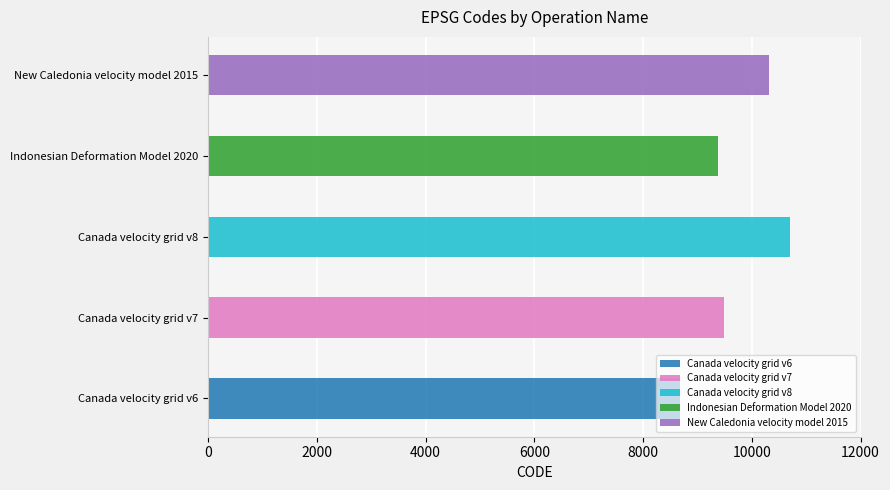

Which label corresponds to the largest value in the chart?

Canada velocity grid v8